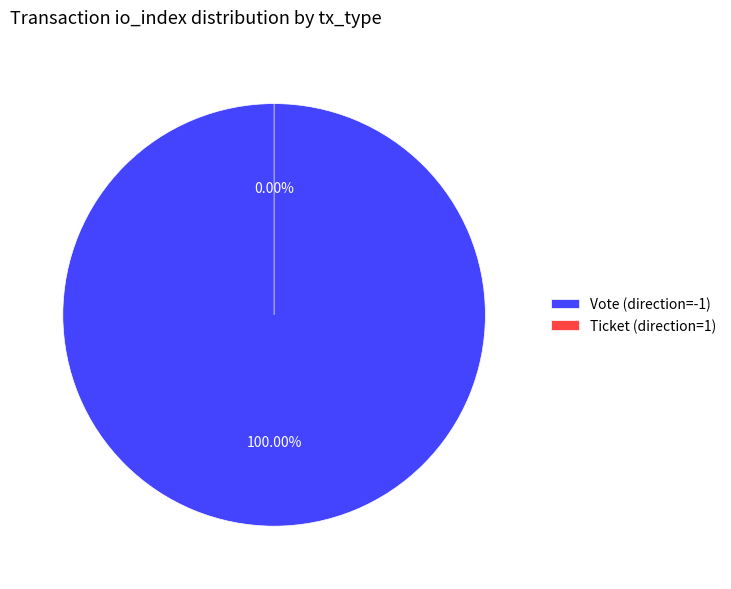

To the nearest percent, what is the difference between the largest and smallest slice percentages?

100%